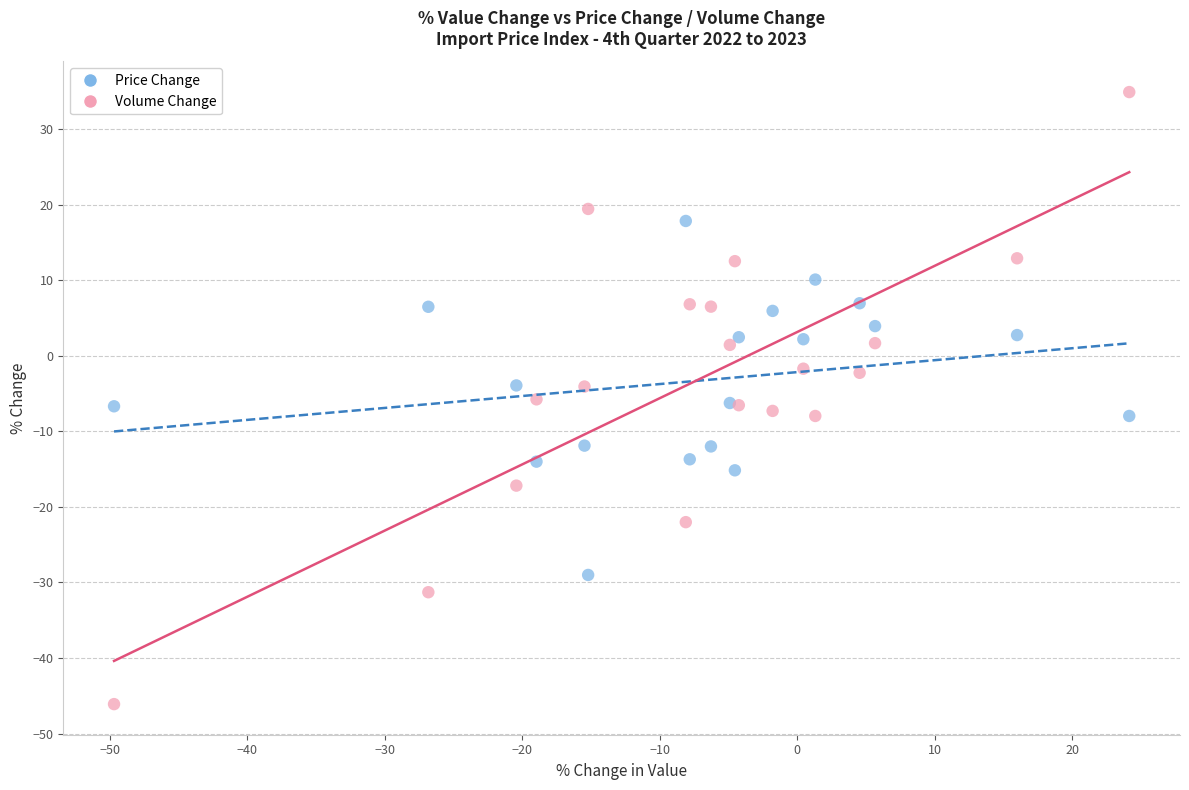

What are all the series names shown in the legend?

Price Change, Volume Change